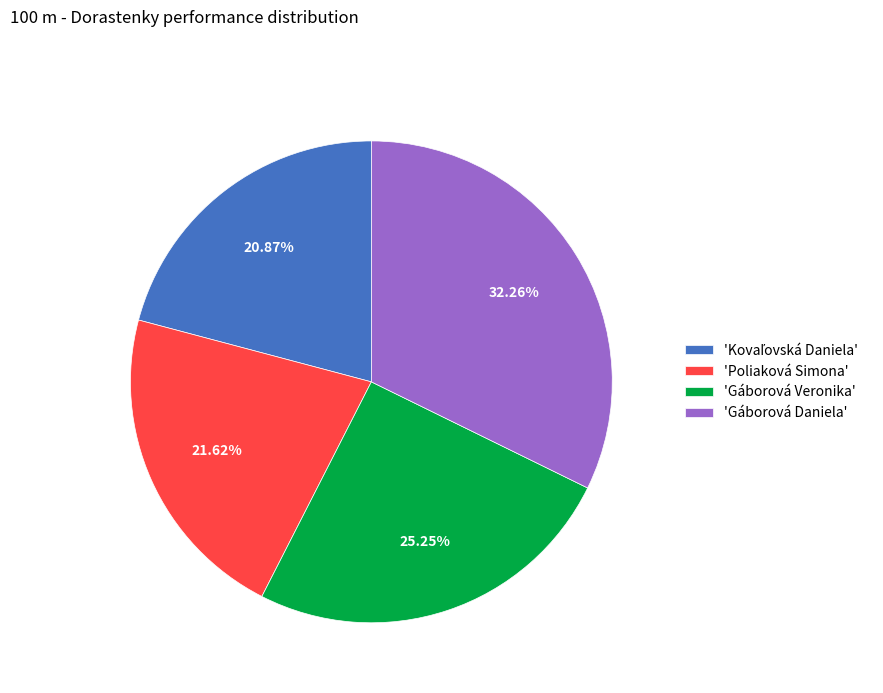

Is 'Gáborová Daniela' the majority of the pie?

No